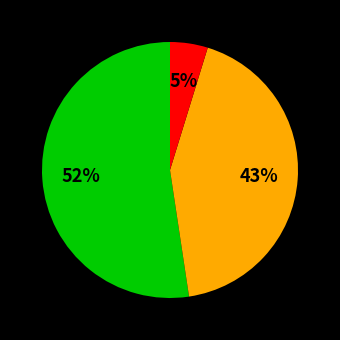

To the nearest percent, what is the average slice percentage?

33%